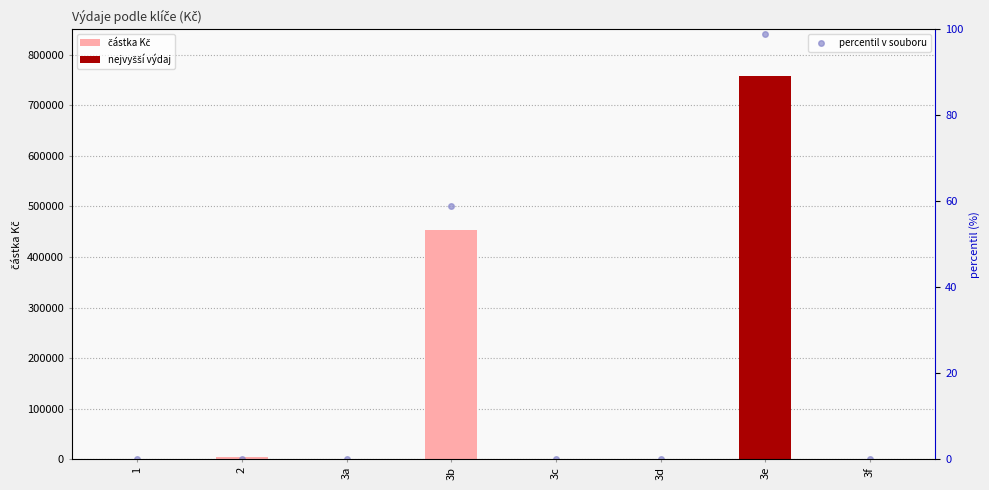

What is the label of the 5th bar from the left?

3c